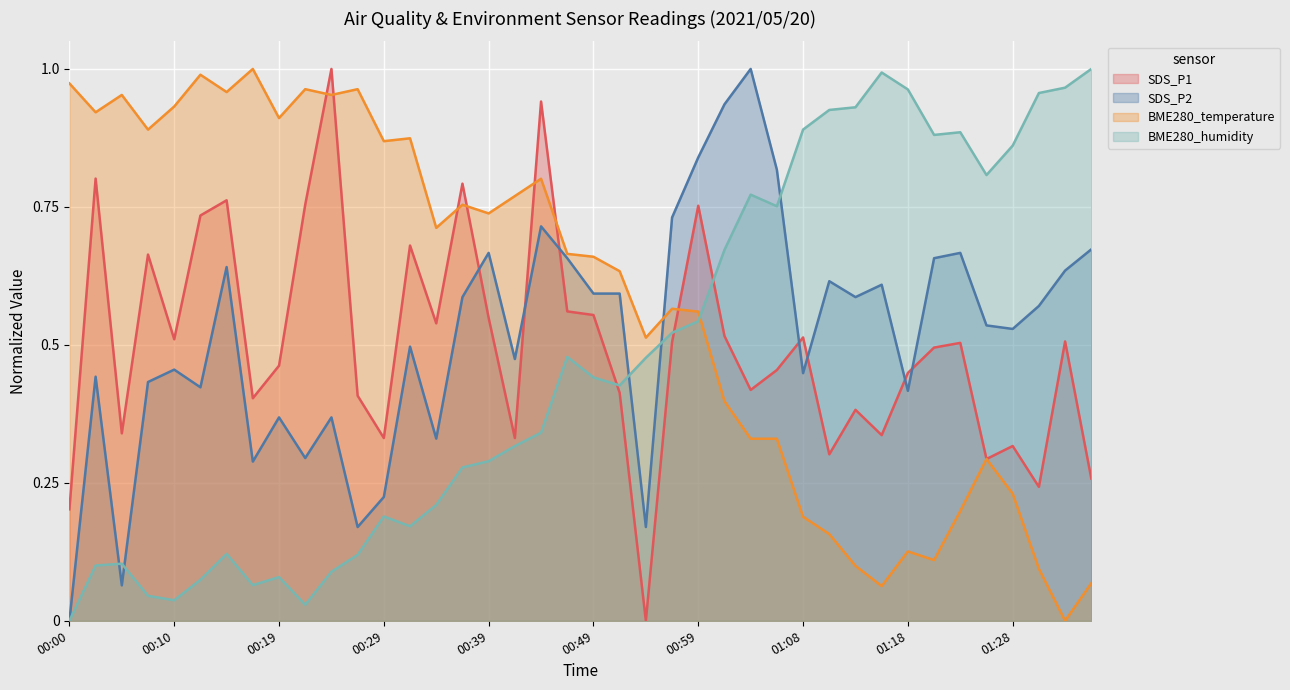

List the series in order of their overall mean, lowest first.

BME280_humidity, SDS_P1, SDS_P2, BME280_temperature